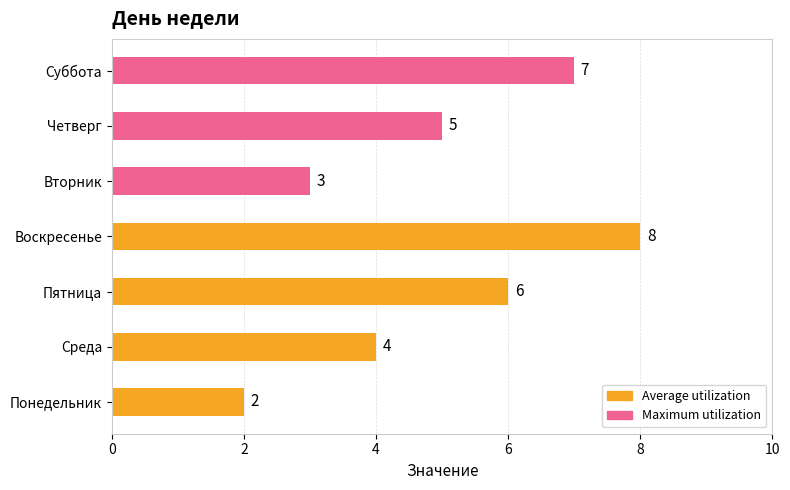

Reading left to right, transcribe all the data shown in this chart.

2	3	4	5	6	7	8